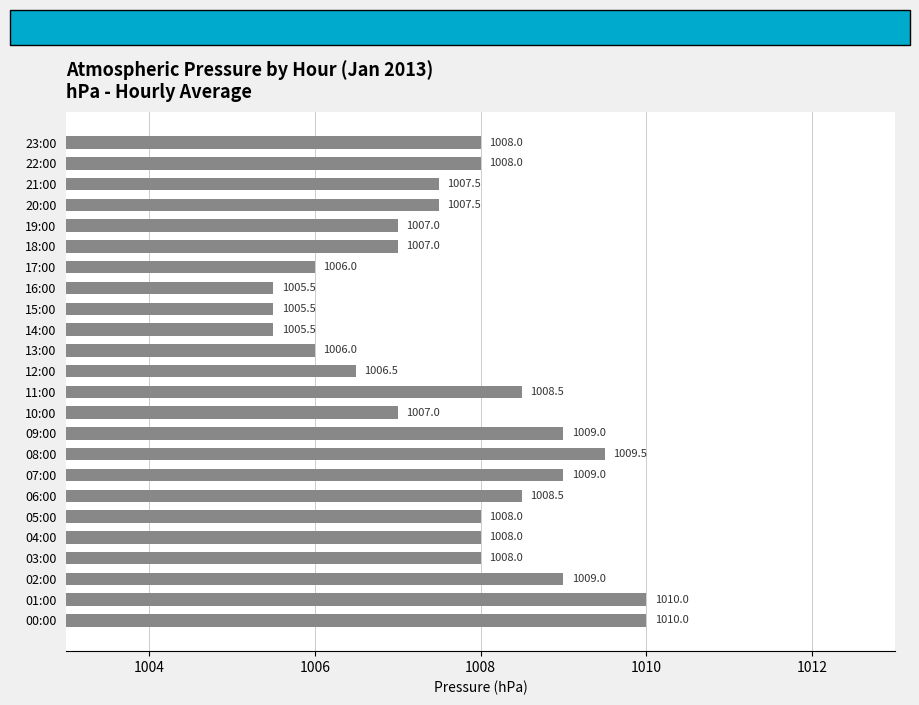

What is the minimum value shown in the chart?

1005.5